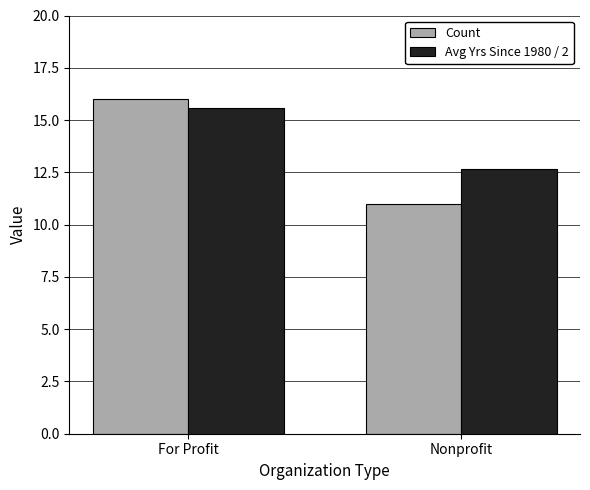

What value does the Avg Yrs Since 1980 / 2 series have at Nonprofit?

12.6